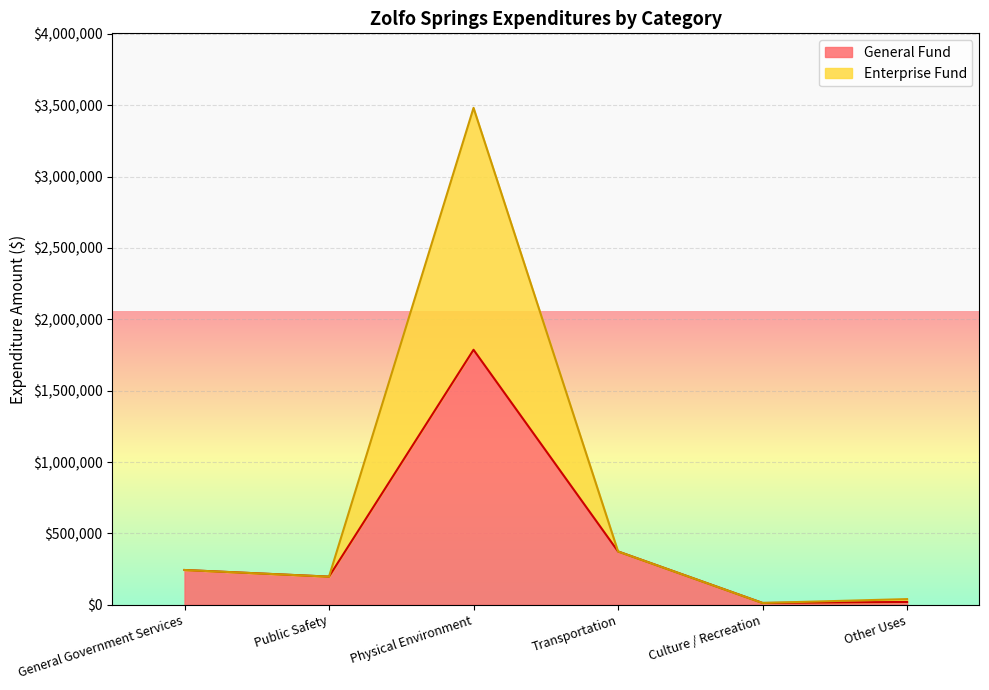

List the labels in order of General value, largest first.

Physical Environment, Transportation, General Government Services, Public Safety, Other Uses, Culture / Recreation